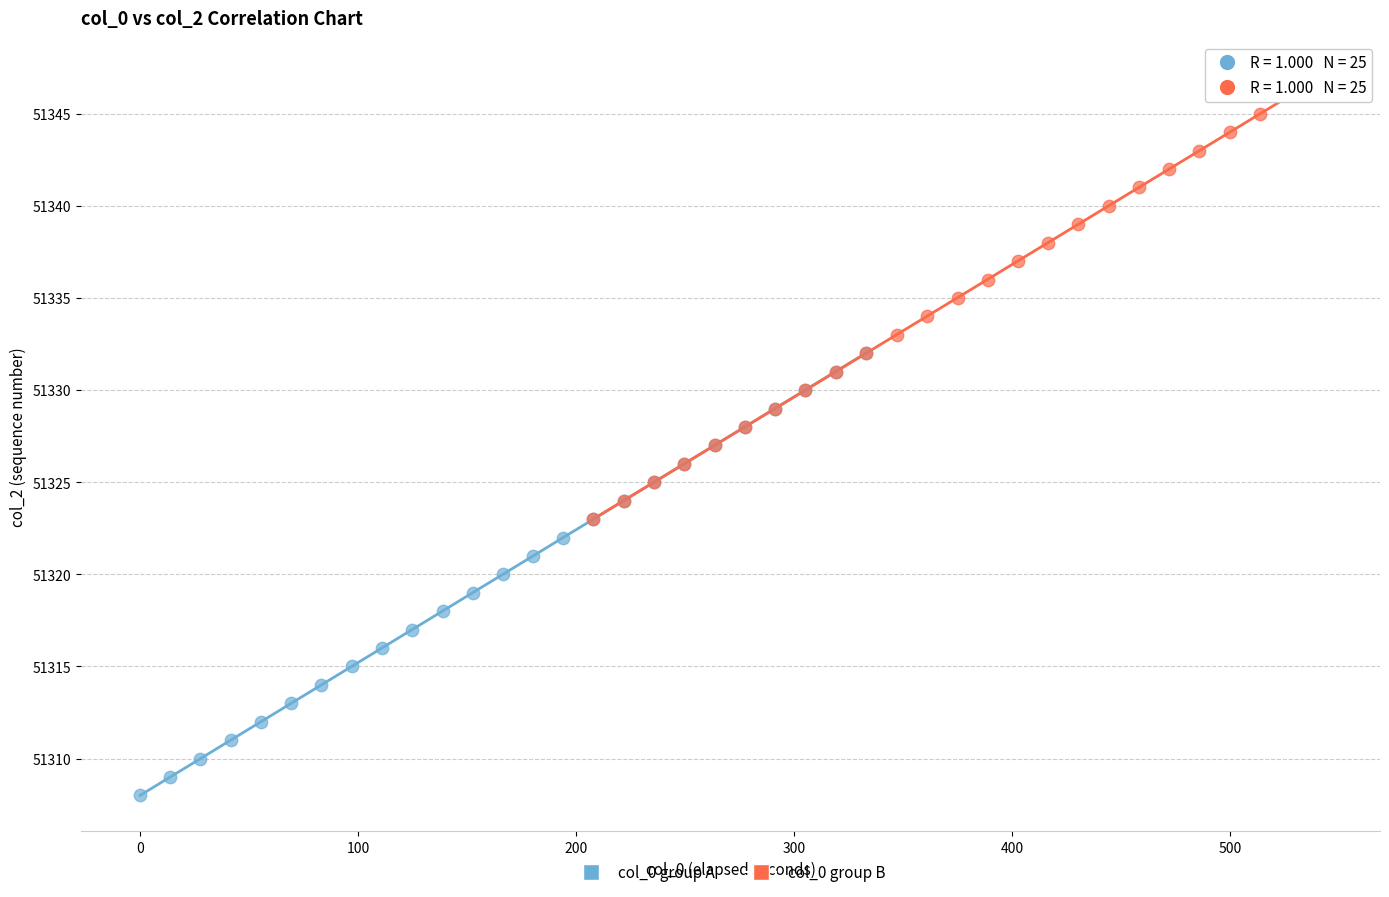

What are all the series names shown in the legend?

col_0 group A, col_0 group B